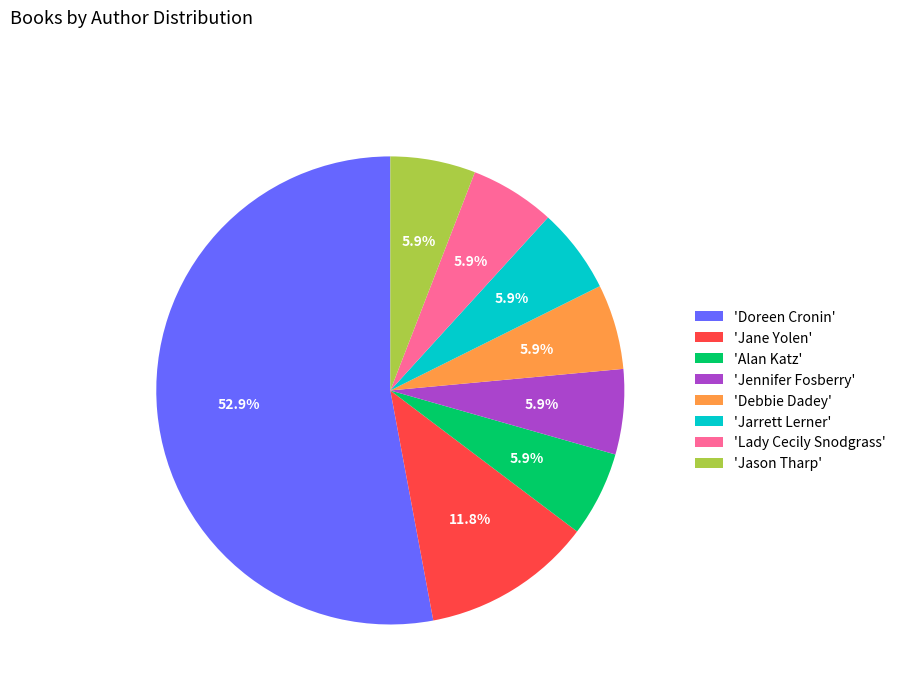

How many segments does this pie chart have?

8